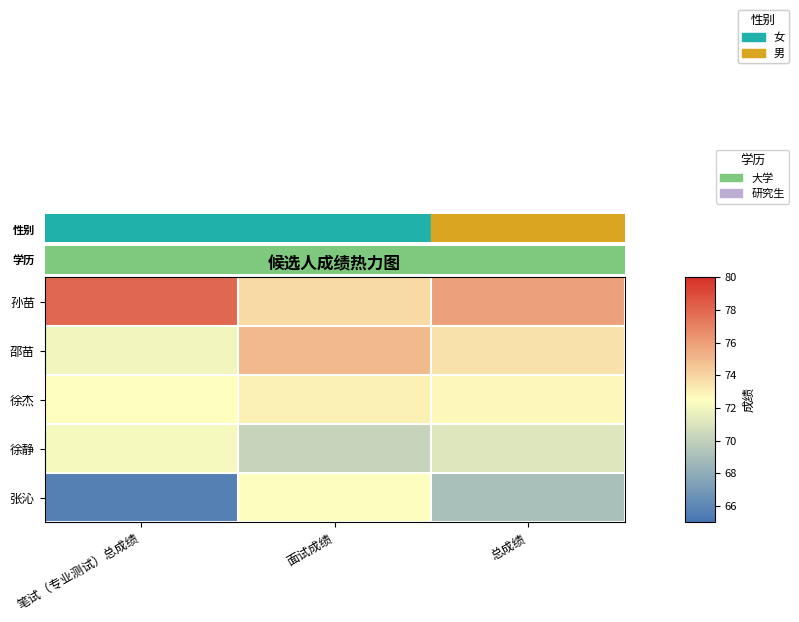

Which series changed the most between 笔试（专业测试）总成绩 and 面试成绩?

张沁